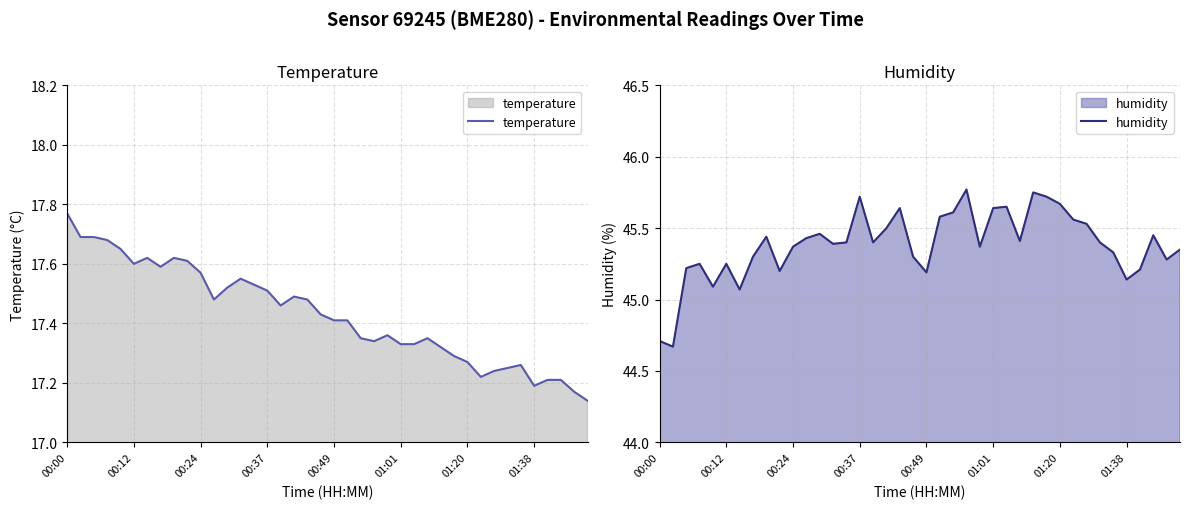

Is it true that temperature equals 17.4 at 27?

True